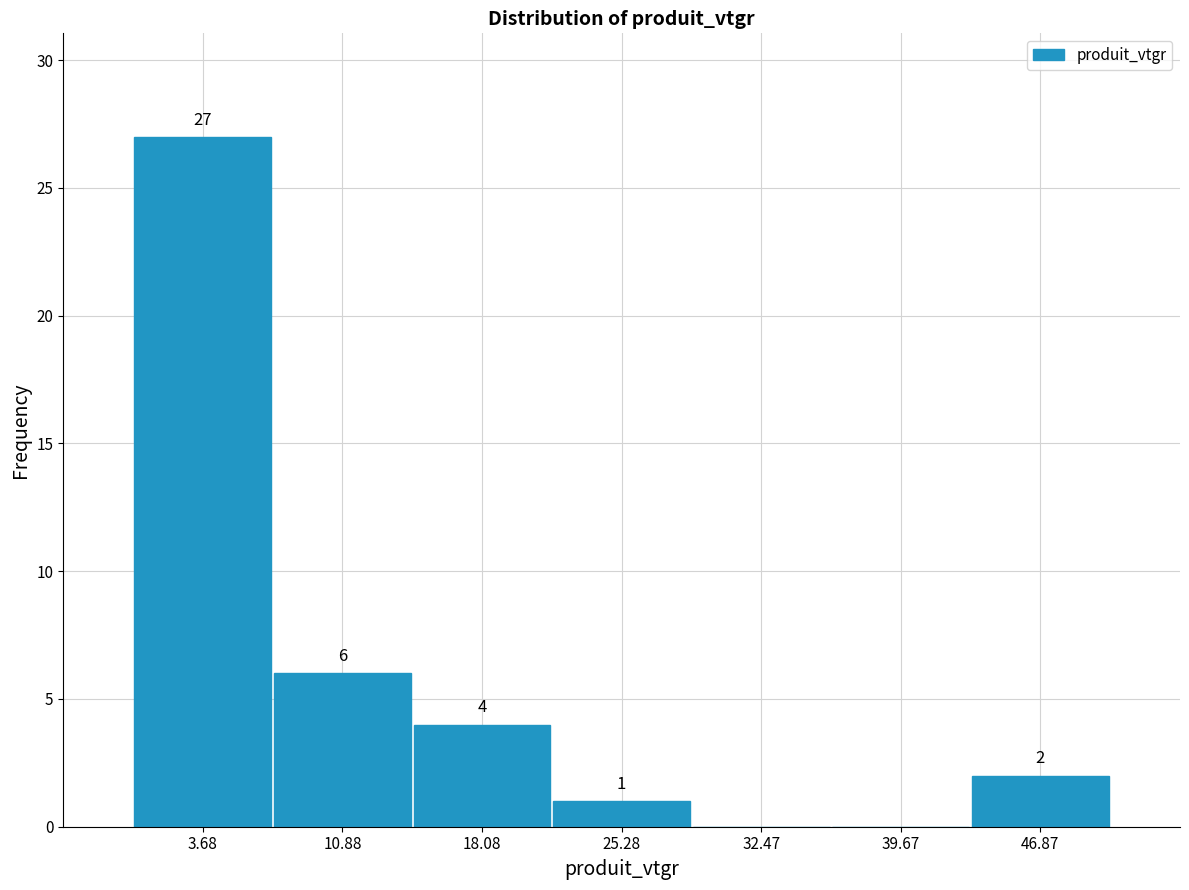

Which range on the x-axis has the tallest bar?

0 to 7